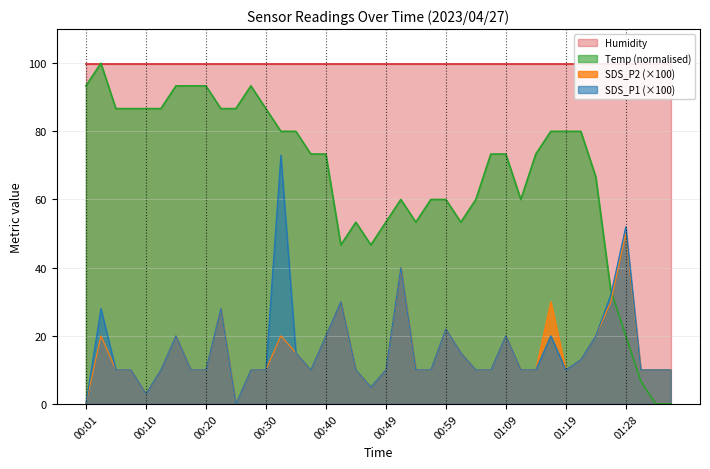

How many values in the SDS_P1 series exceed 10?

16